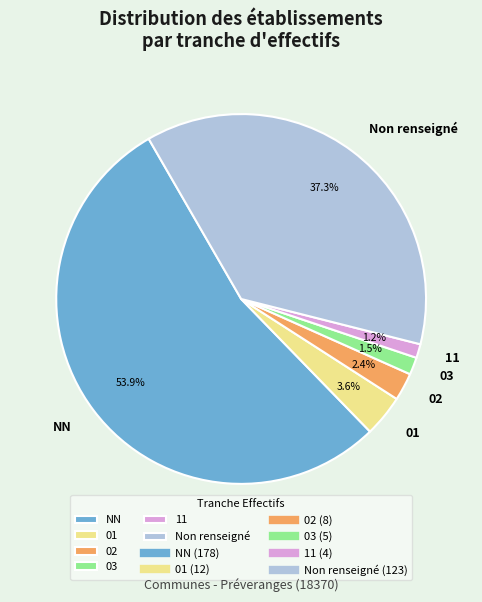

To the nearest percent, what portion does 11 represent?

1%